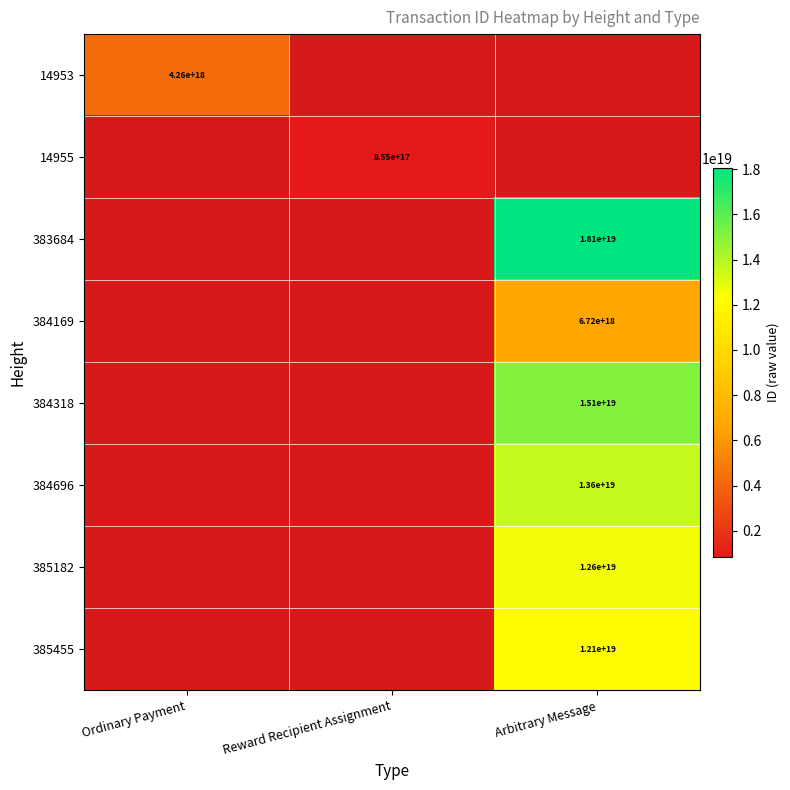

The value of 385455 at Arbitrary Message is 12100000000000000000. True or false?

True